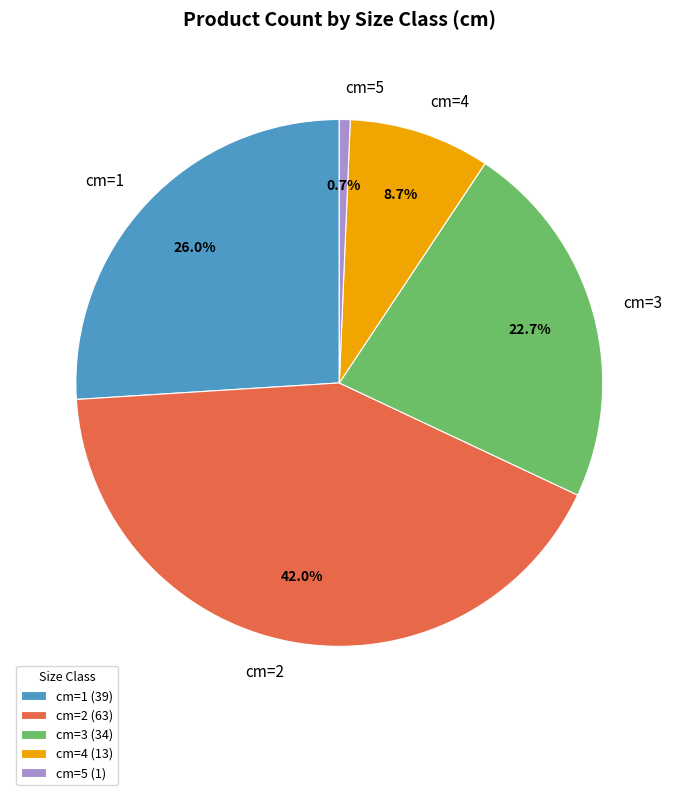

Is cm=5 the majority of the pie?

No